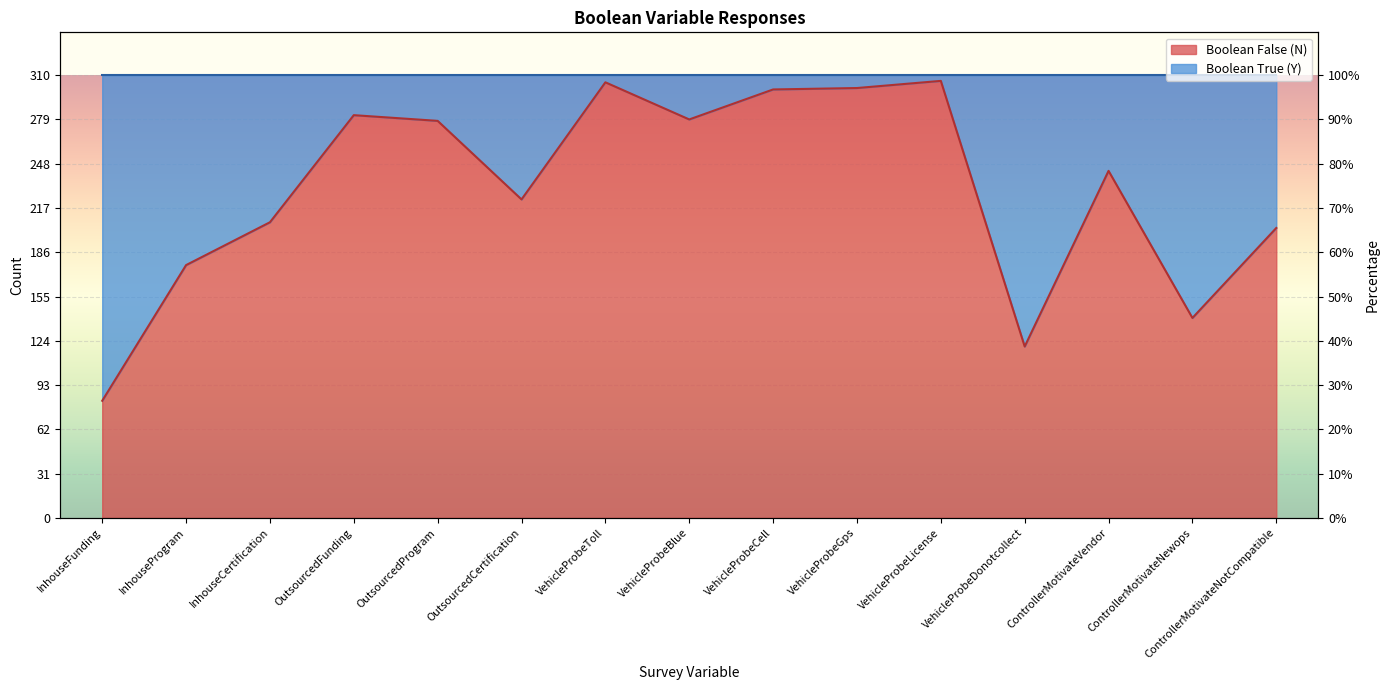

How many data points are above 243?

7